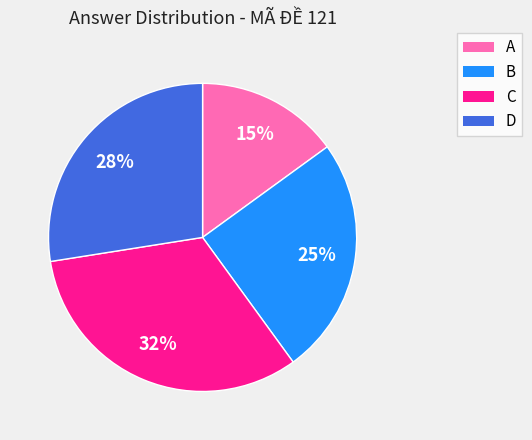

To the nearest percent, what is the difference between the B and C slice percentages?

7%